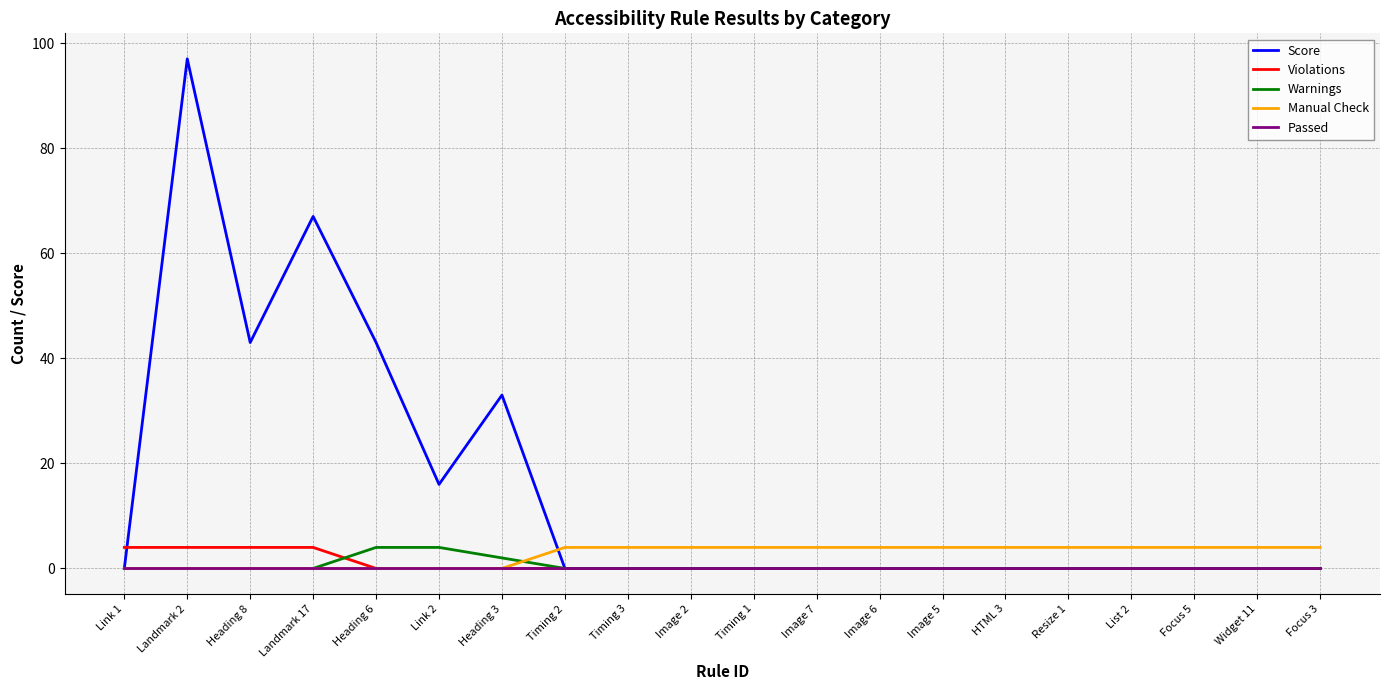

True or false: Manual Check and Score cross at least once.

True